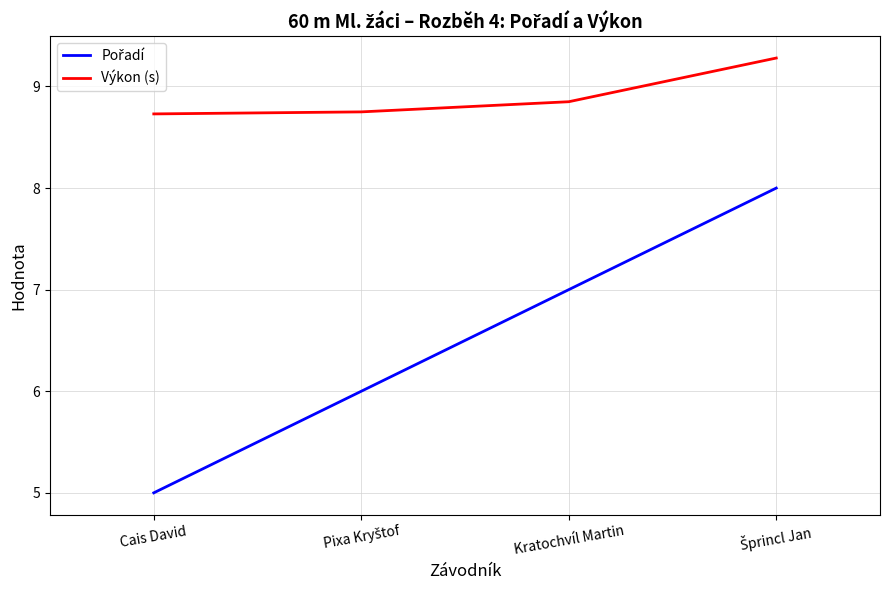

The value of Výkon (s) at Cais David is 15.7. True or false?

False